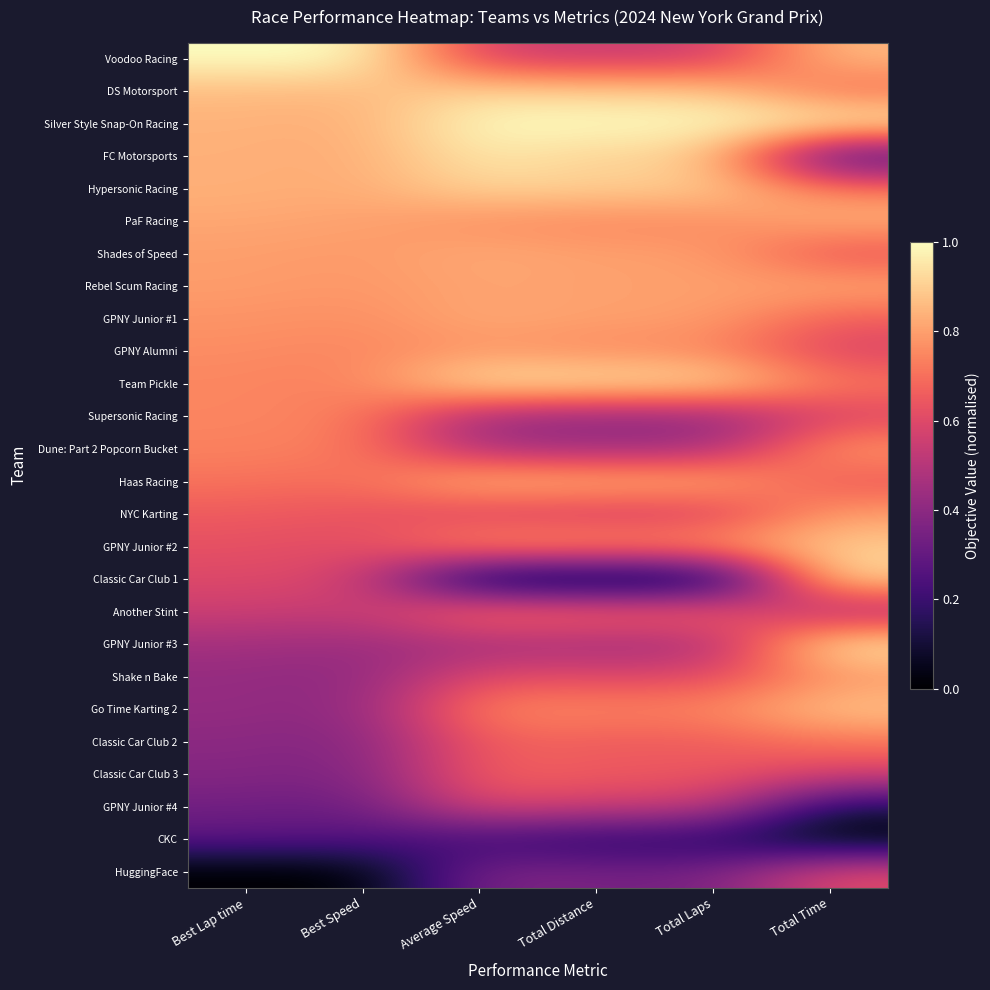

What is the total value across all series at Total Time?

17.5